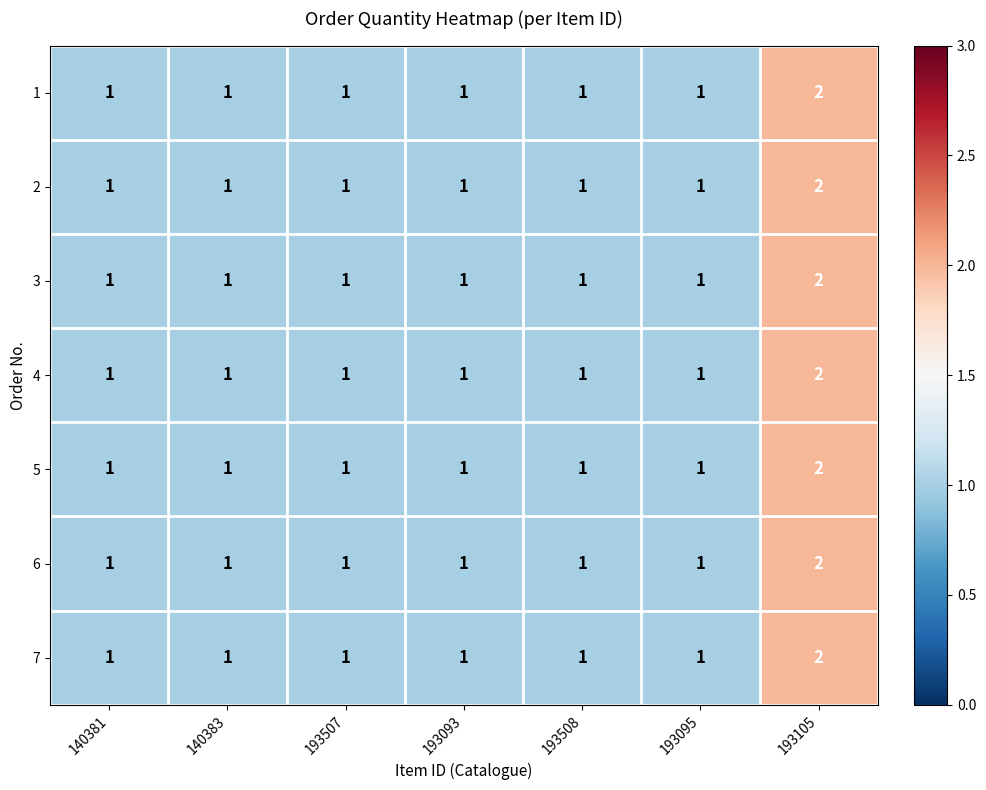

What is the sum of all 3 values?

8